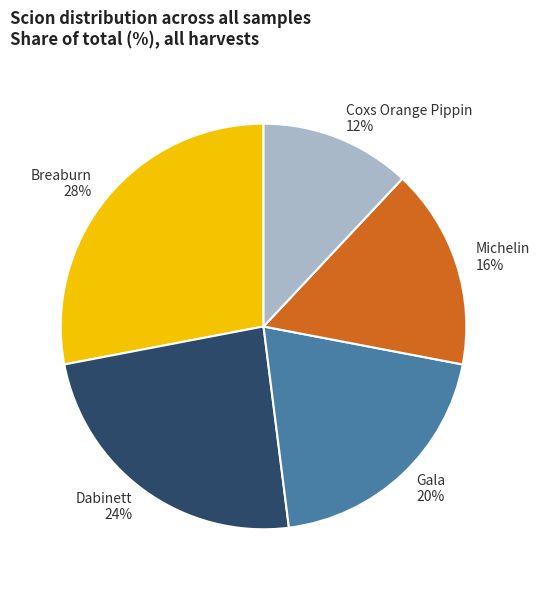

Do Coxs Orange Pippin and Michelin together represent more than half of the pie?

No